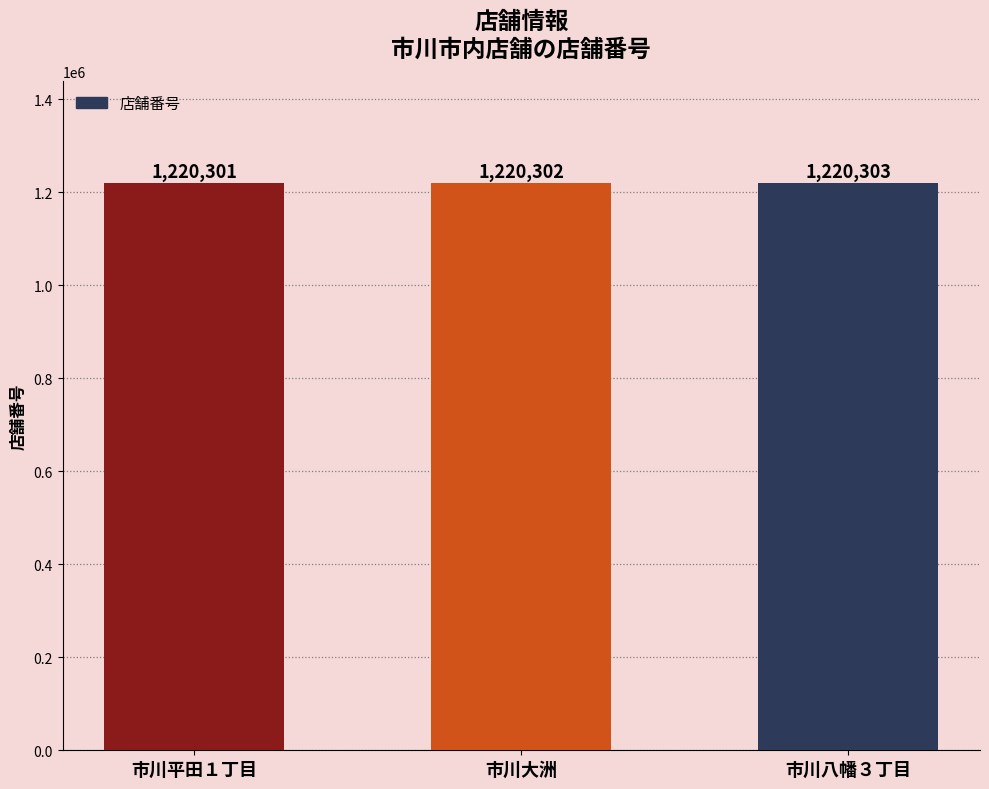

Where is the data nearest to the value 1220302?

市川大洲